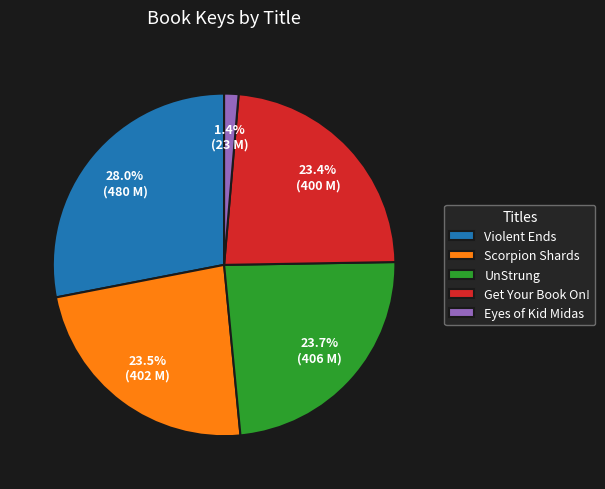

Count the number of slices in the pie.

5